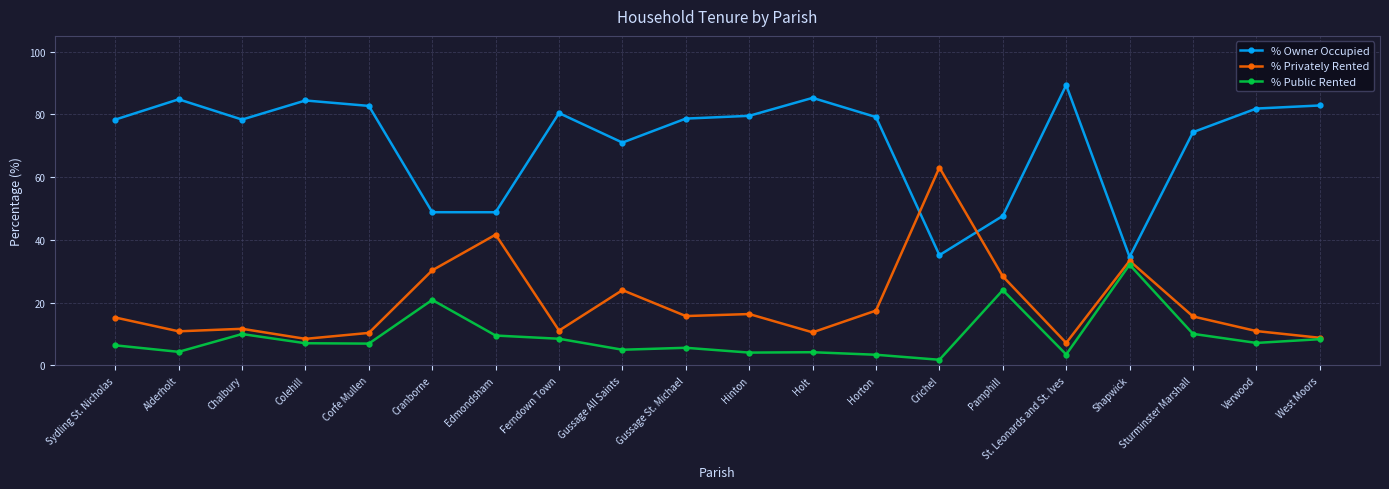

What are all the series names shown in the legend?

% Owner Occupied, % Privately Rented, % Public Rented